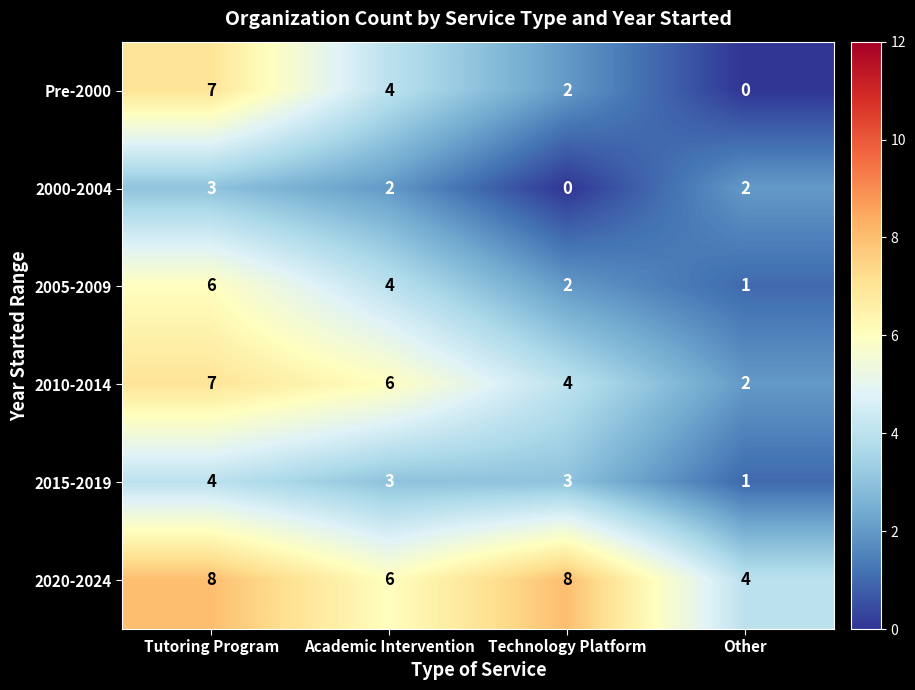

Reading left to right, list all the values displayed in this chart.

Pre-2000: 7	4	2	0
2000-2004: 3	2	0	2
2005-2009: 6	4	2	1
2010-2014: 7	6	4	2
2015-2019: 4	3	3	1
2020-2024: 8	6	8	4